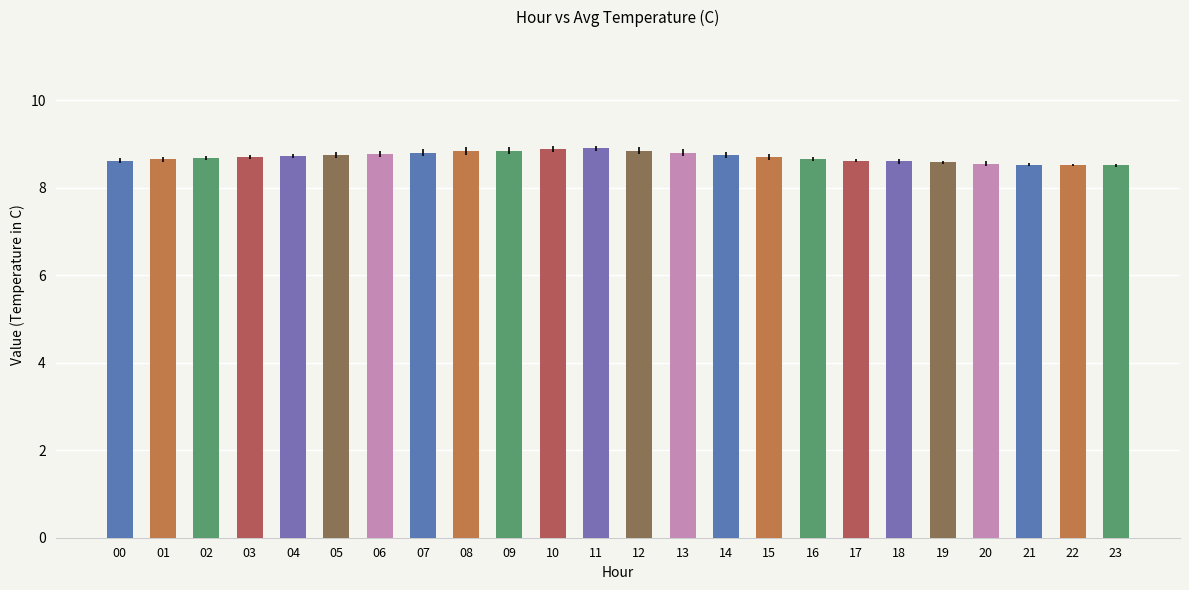

What is the maximum value shown in the chart?

8.9